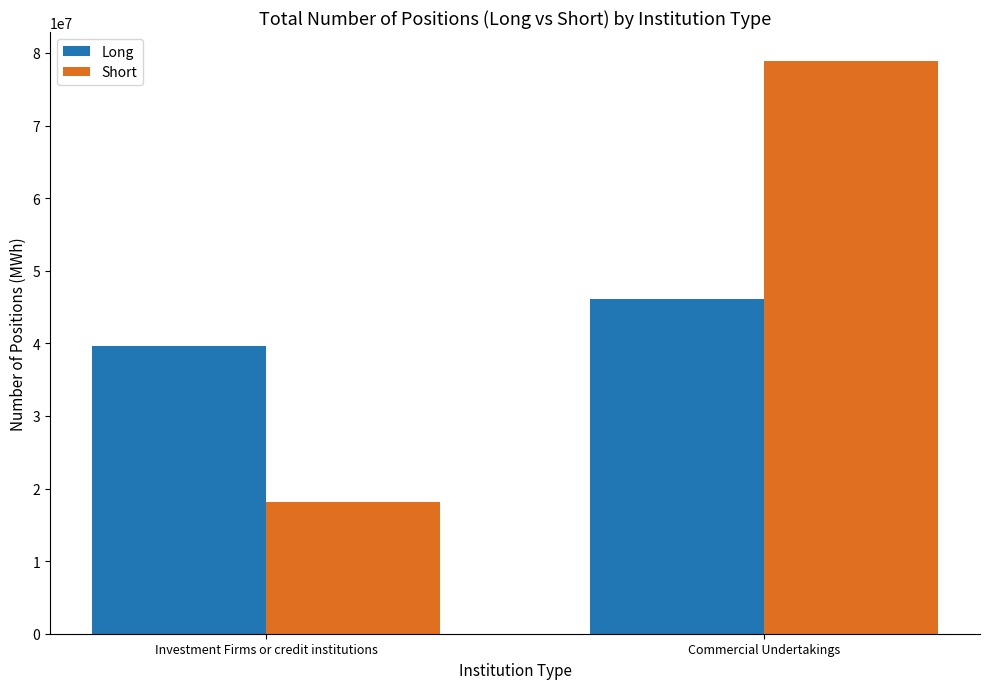

At which label does Short reach its minimum?

Investment Firms or credit institutions